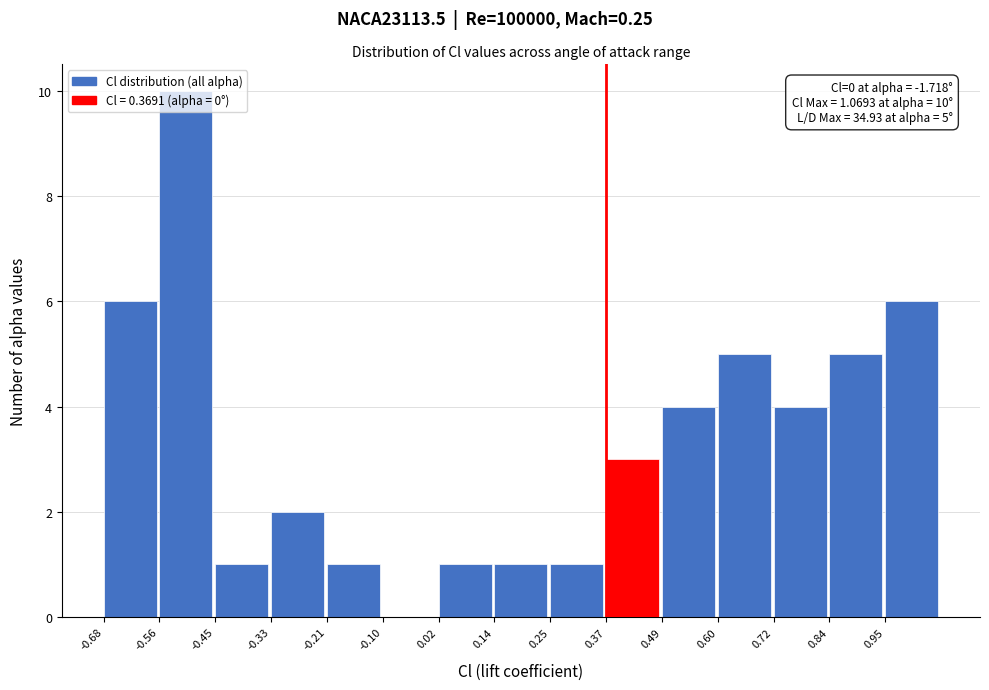

Over which range of the x-axis is the bar tallest?

-0.56 to -0.44